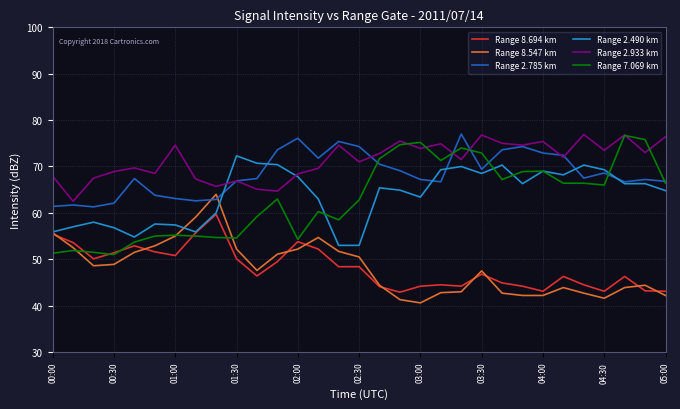

True or false: Range 2.933 km has more than 0 interior local peaks.

True